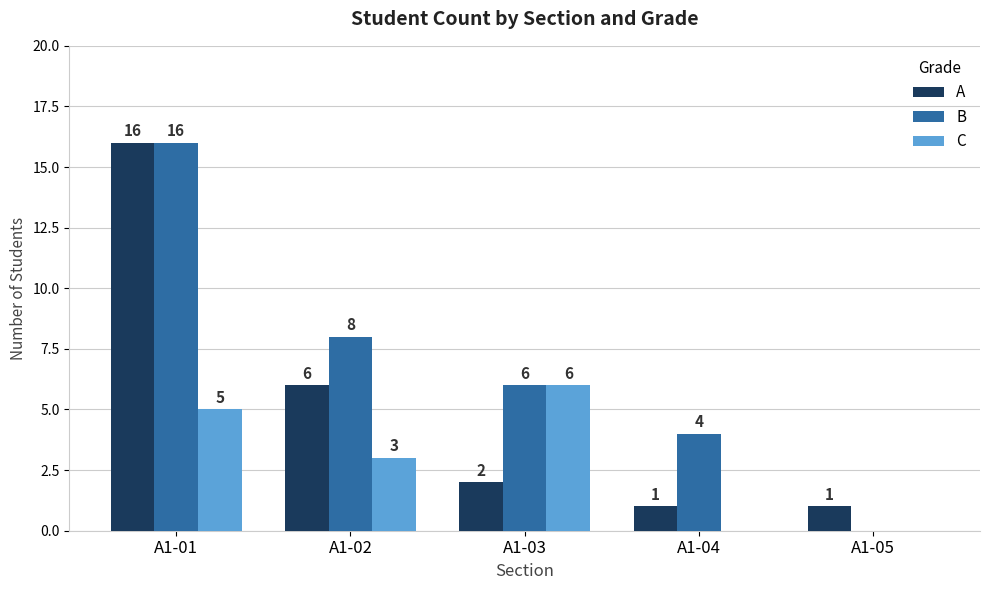

At which category does the chart reach its peak across all series?

A1-01